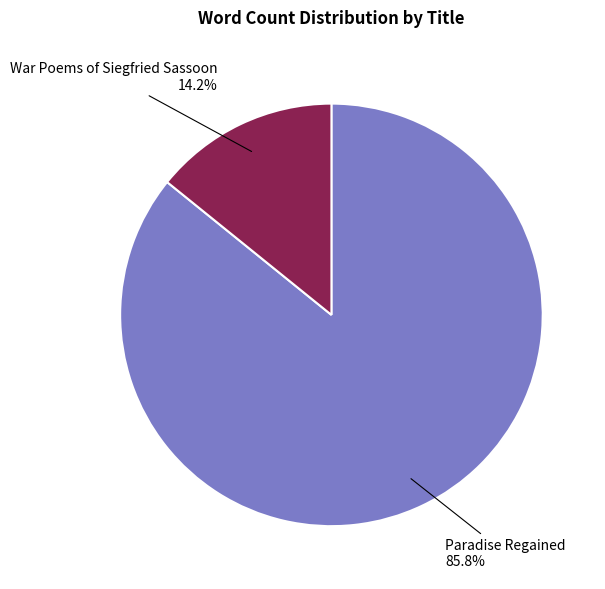

How much of the chart is everything except Paradise Regained?

14.2%